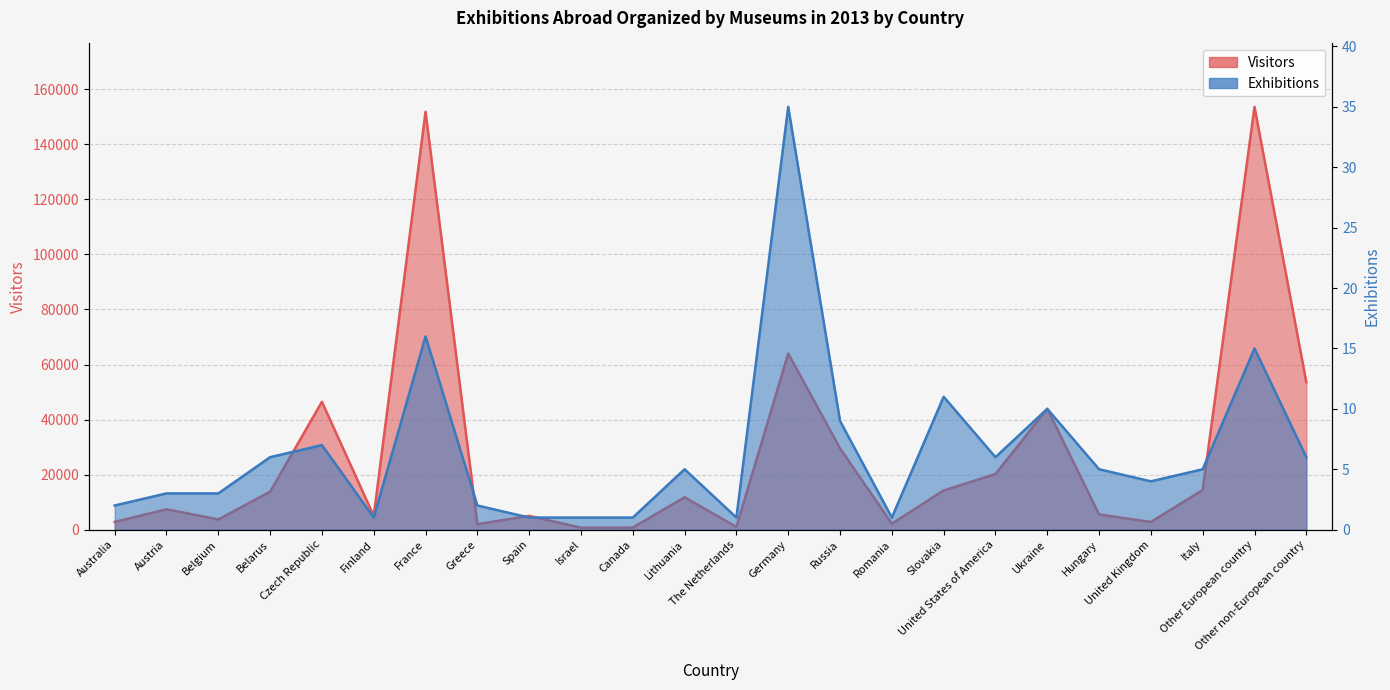

Reading left to right, transcribe all the data shown in this chart.

Visitors: Australia=2800	Austria=7400	Belgium=3700	Belarus=13796	Czech Republic=46453	Finland=5000	France=151845	Greece=2000	Spain=5000	Israel=700	Canada=750	Lithuania=11771	The Netherlands=1000	Germany=63991	Russia=29524	Romania=2158	Slovakia=14239	United States of America=20200	Ukraine=43900	Hungary=5513	United Kingdom=2800	Italy=14400	Other European country=153622	Other non-European country=53600
Exhibitions: Australia=2	Austria=3	Belgium=3	Belarus=6	Czech Republic=7	Finland=1	France=16	Greece=2	Spain=1	Israel=1	Canada=1	Lithuania=5	The Netherlands=1	Germany=35	Russia=9	Romania=1	Slovakia=11	United States of America=6	Ukraine=10	Hungary=5	United Kingdom=4	Italy=5	Other European country=15	Other non-European country=6